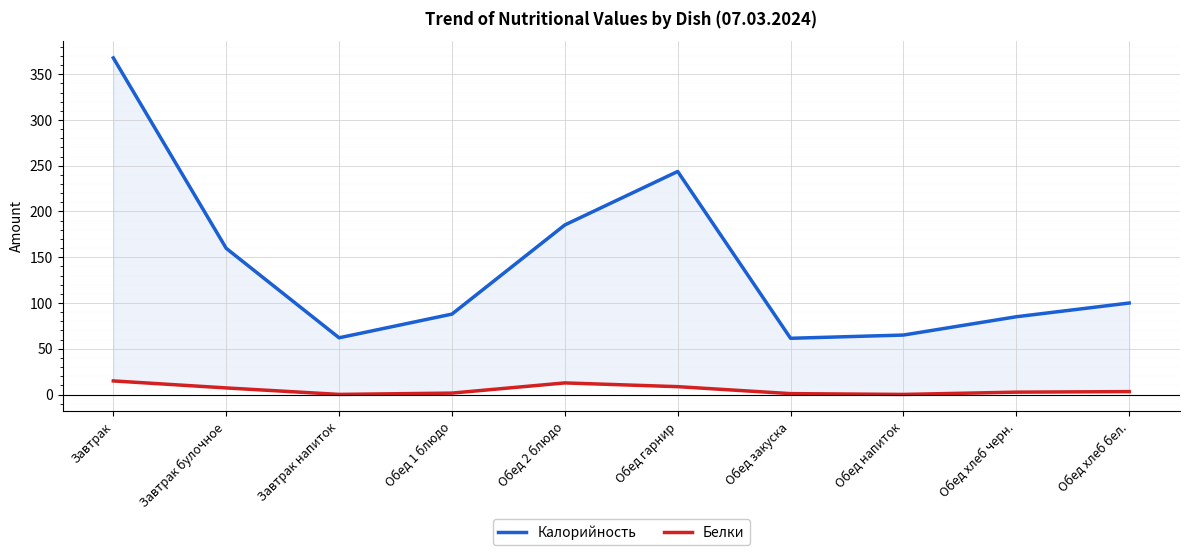

Is it true that Белки equals 0.1 at Обед напиток?

True